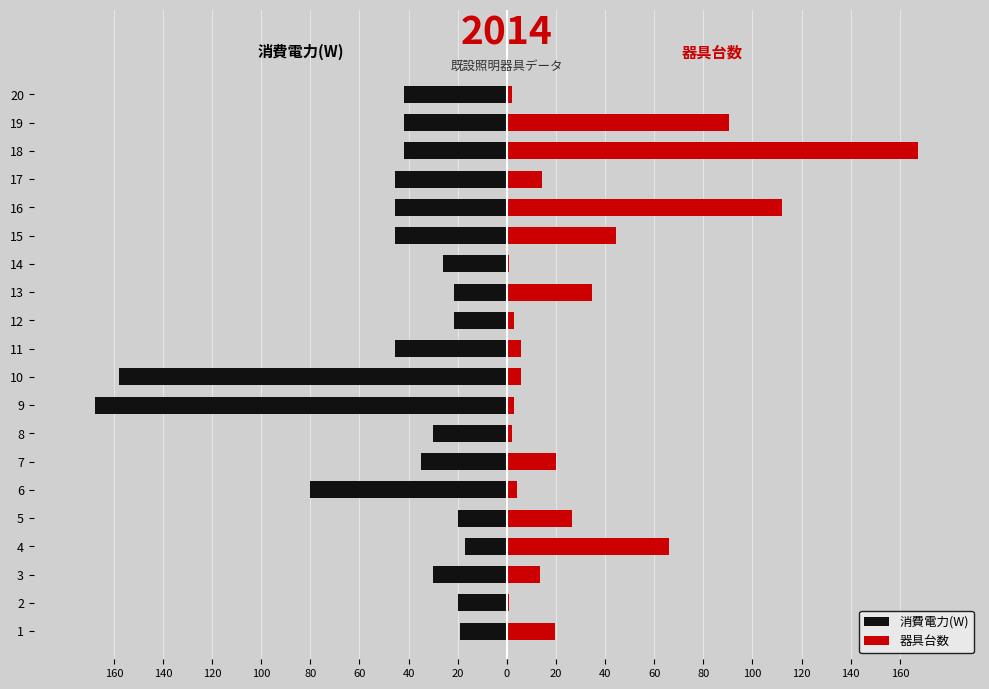

How many groups of bars are there?

20